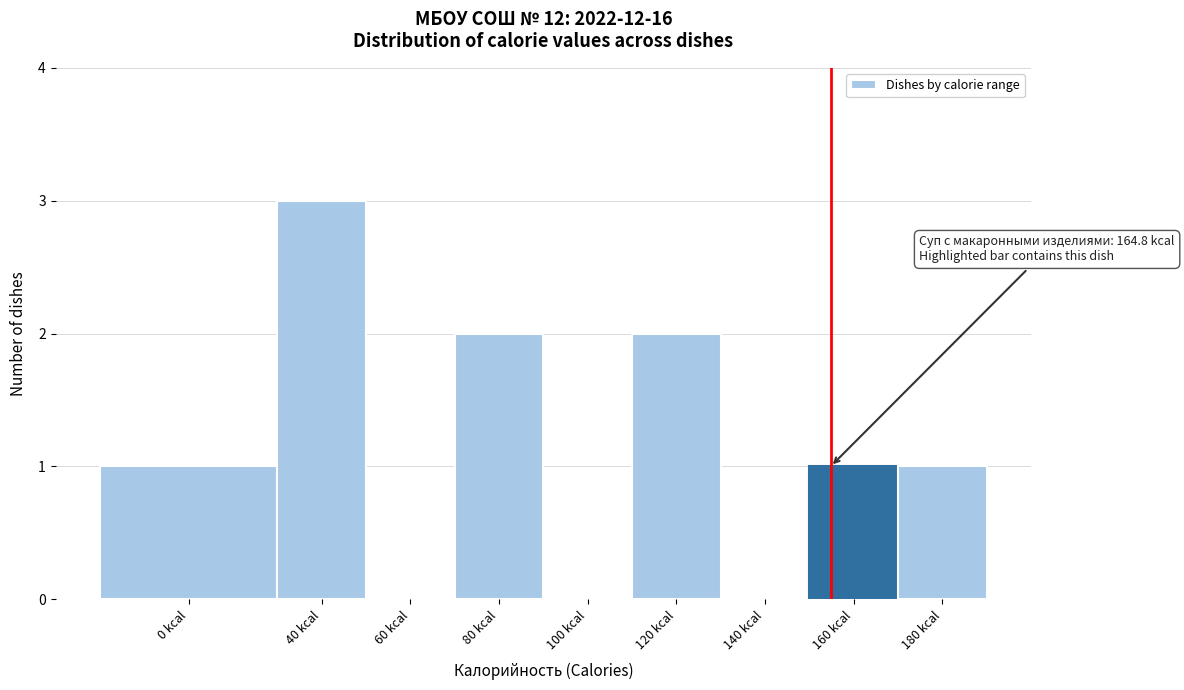

Reading right to left, what are all the values shown in this chart?

180 kcal=1	160 kcal=1	140 kcal=0	120 kcal=2	100 kcal=0	80 kcal=2	60 kcal=0	40 kcal=3	0 kcal=1